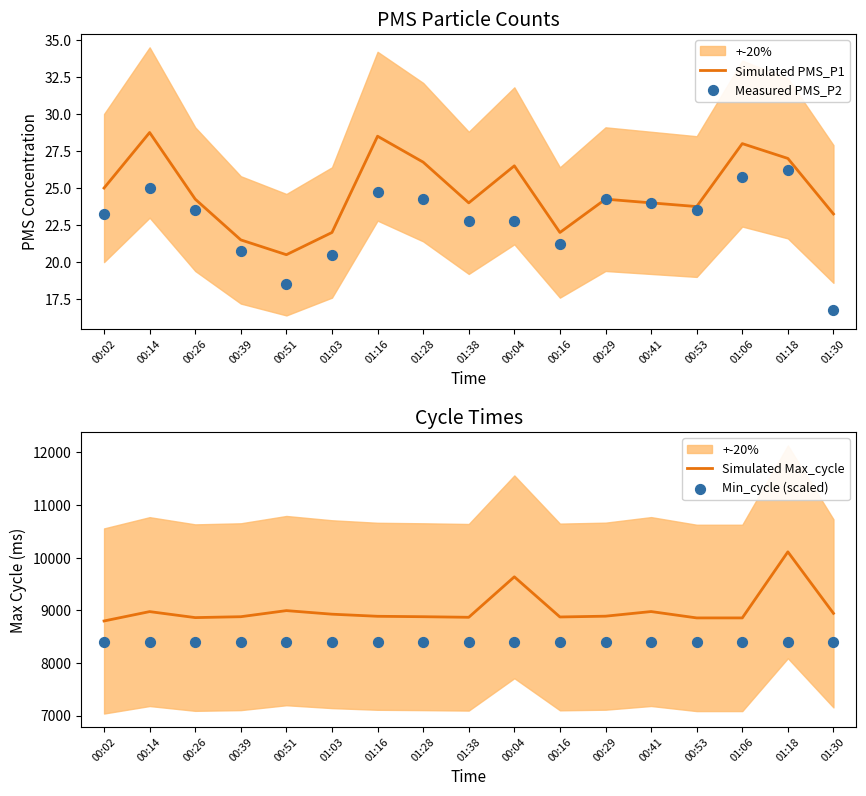

Which series reaches the maximum Y coordinate?

Simulated Max_cycle